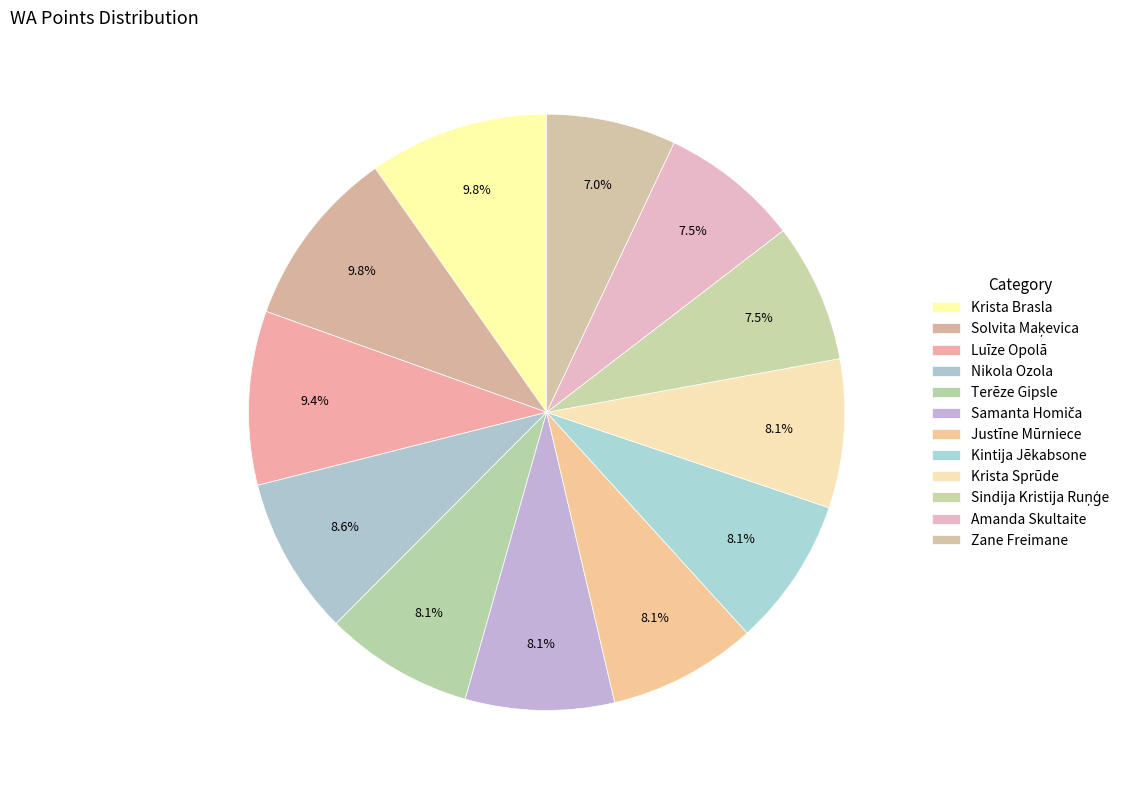

How many segments does this pie chart have?

12